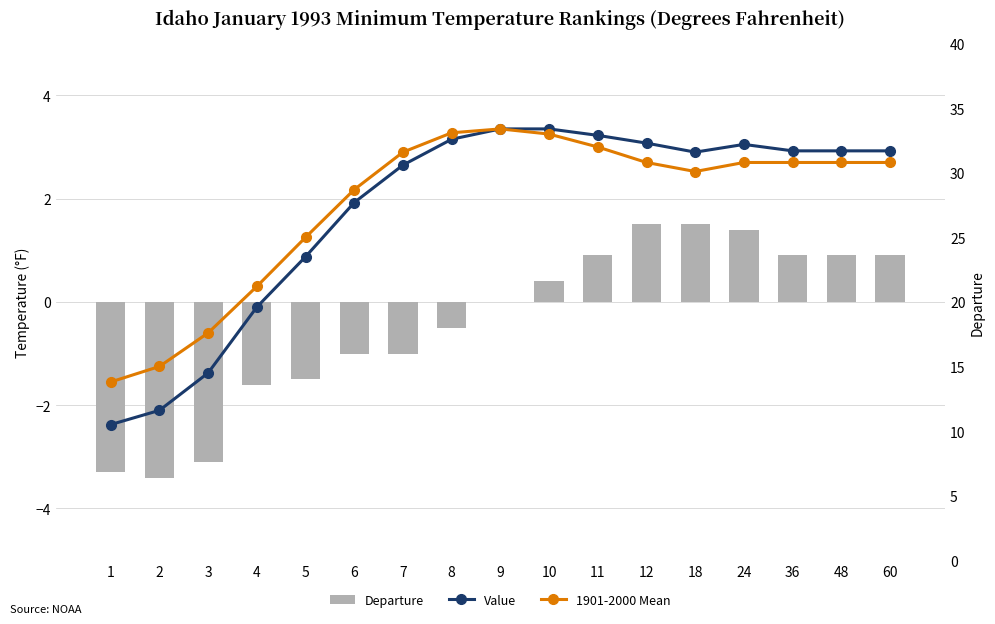

Rank the series at 9 from highest to lowest value.

Value, 1901-2000 Mean, Departure